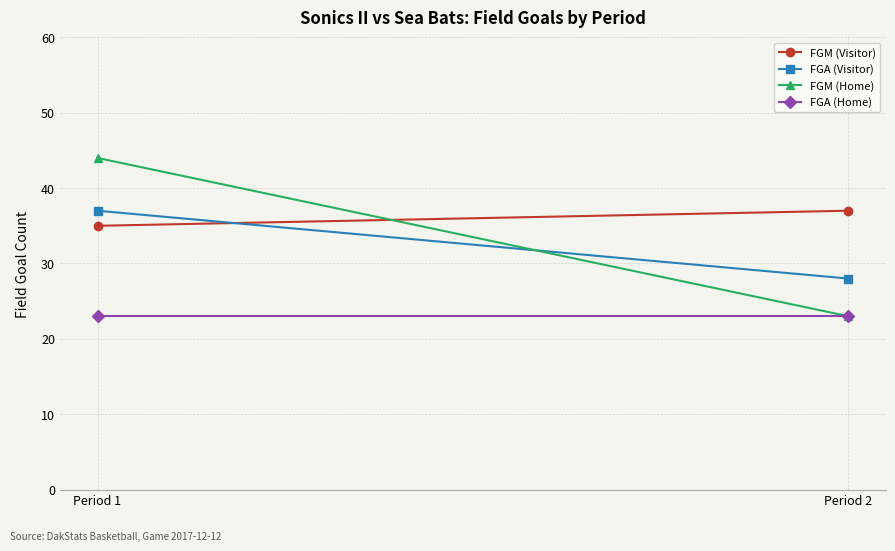

What are all the series names shown in the legend?

FGM (Visitor), FGA (Visitor), FGM (Home), FGA (Home)